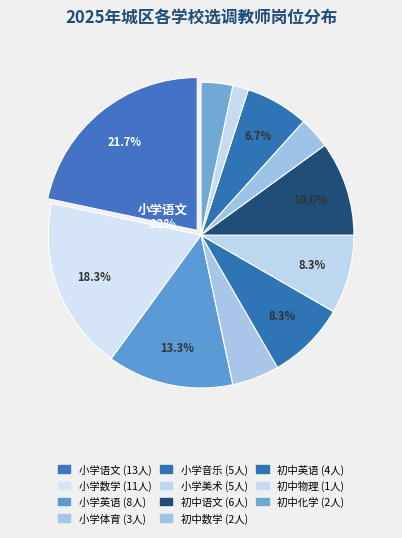

Does any single category account for the majority?

No